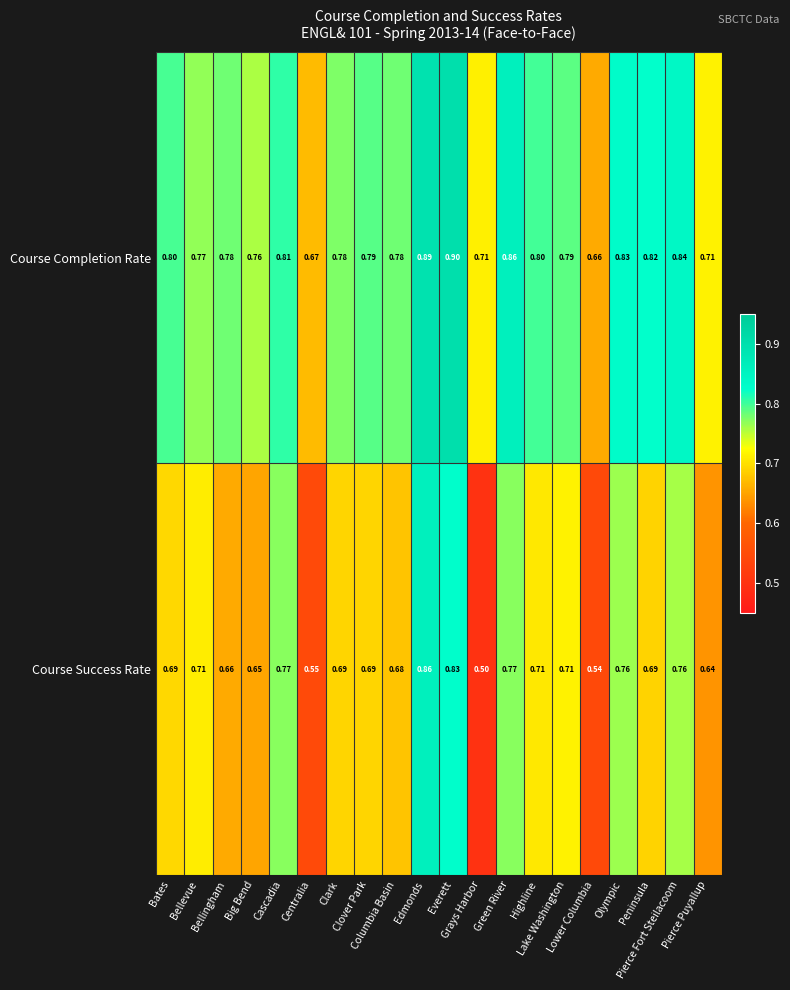

Which series changed the most between Bellingham and Big Bend?

Course Completion Rate